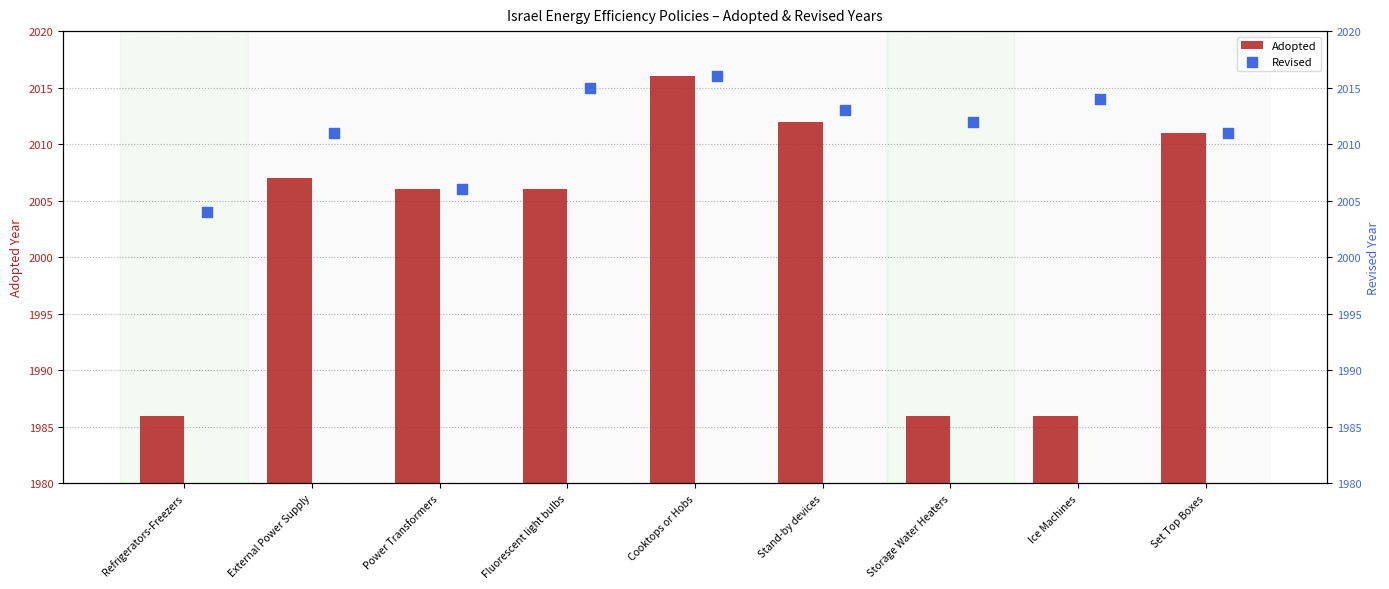

Which series contains the lowest Y value?

Adopted